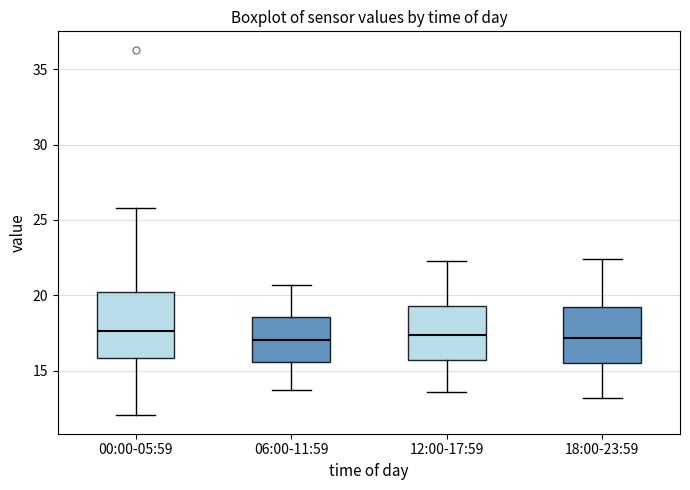

Where is the lower edge of the box for 12:00-17:59 on the y-axis? The values are not printed on the chart, so give them approximately, as read against the axis.

15.5